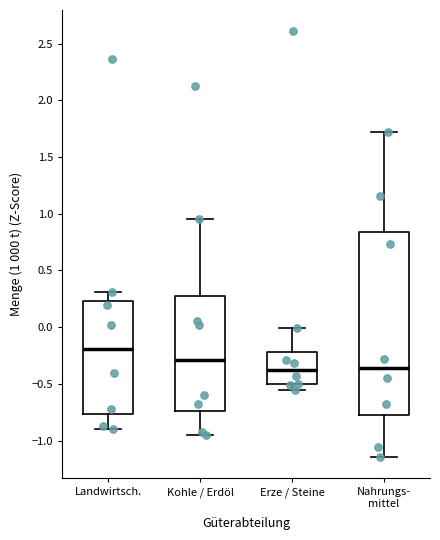

Reading left to right, transcribe this box plot: for each box, give where its median line is, the range the box spans, and where its two whiskers end, as read against the y-axis. The values are not printed on the chart, so give them approximately, as read against the axis.

Landwirtsch.: median -0.20, box -0.75 to 0.25, whiskers -0.90 to 0.30
Kohle / Erdöl: median -0.30, box -0.75 to 0.30, whiskers -0.95 to 0.95
Erze / Steine: median -0.40, box -0.50 to -0.20, whiskers -0.55 to 0.00
Nahrungs- mittel: median -0.35, box -0.75 to 0.85, whiskers -1.15 to 1.70